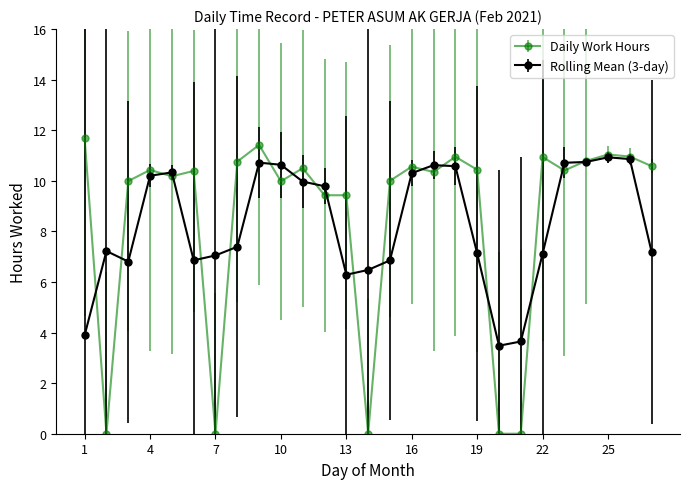

True or false: Rolling Mean (3-day) has more than 2 points higher than both neighbors.

True